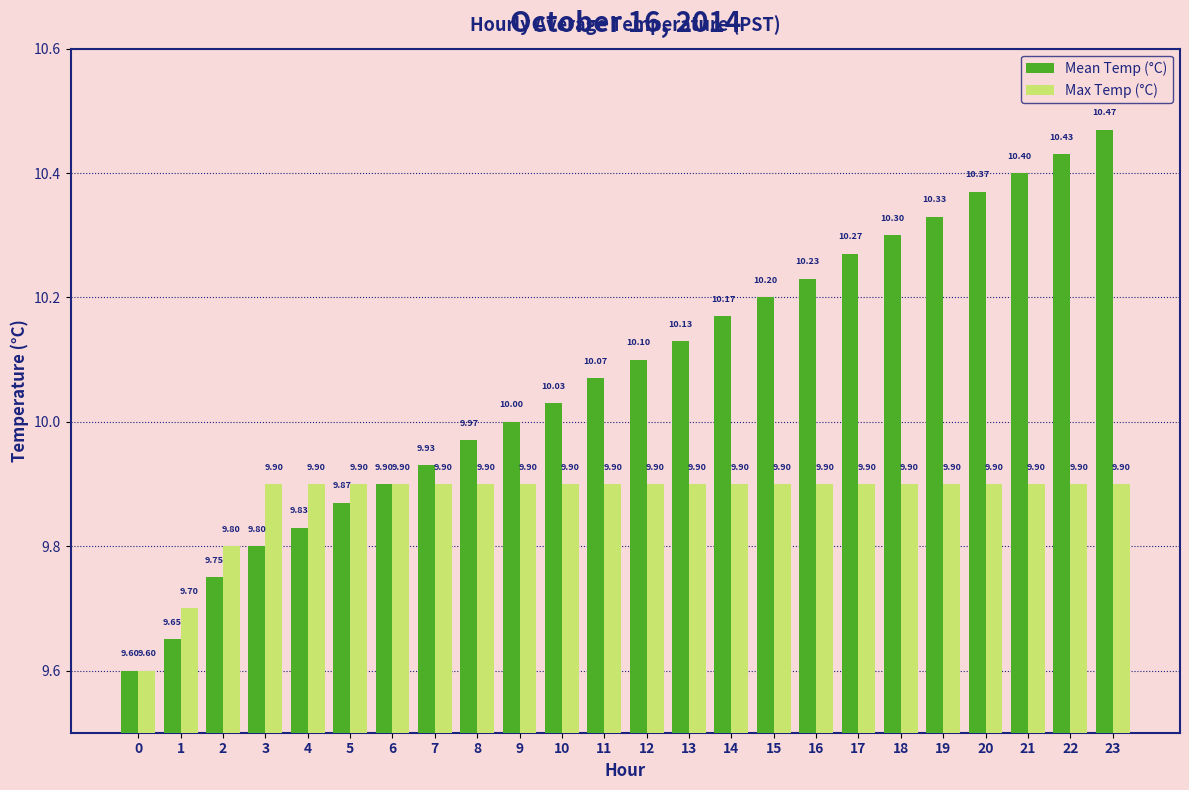

What is the minimum value shown in the chart?

9.6